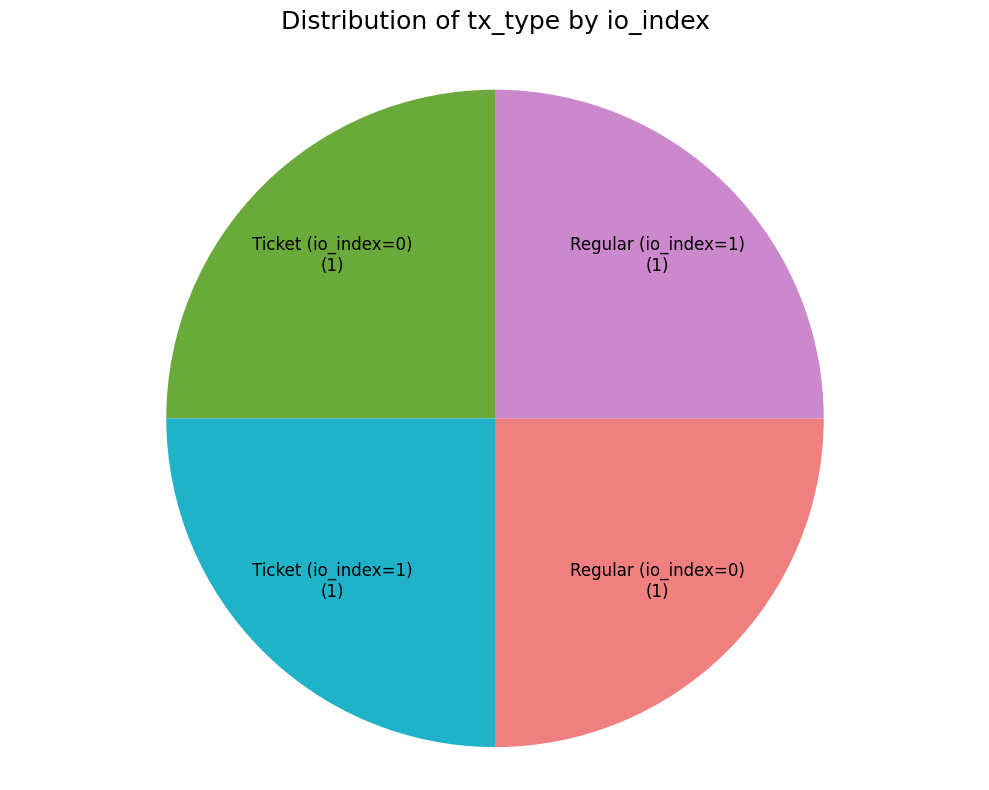

Is Ticket (io_index=0) the majority of the pie?

No